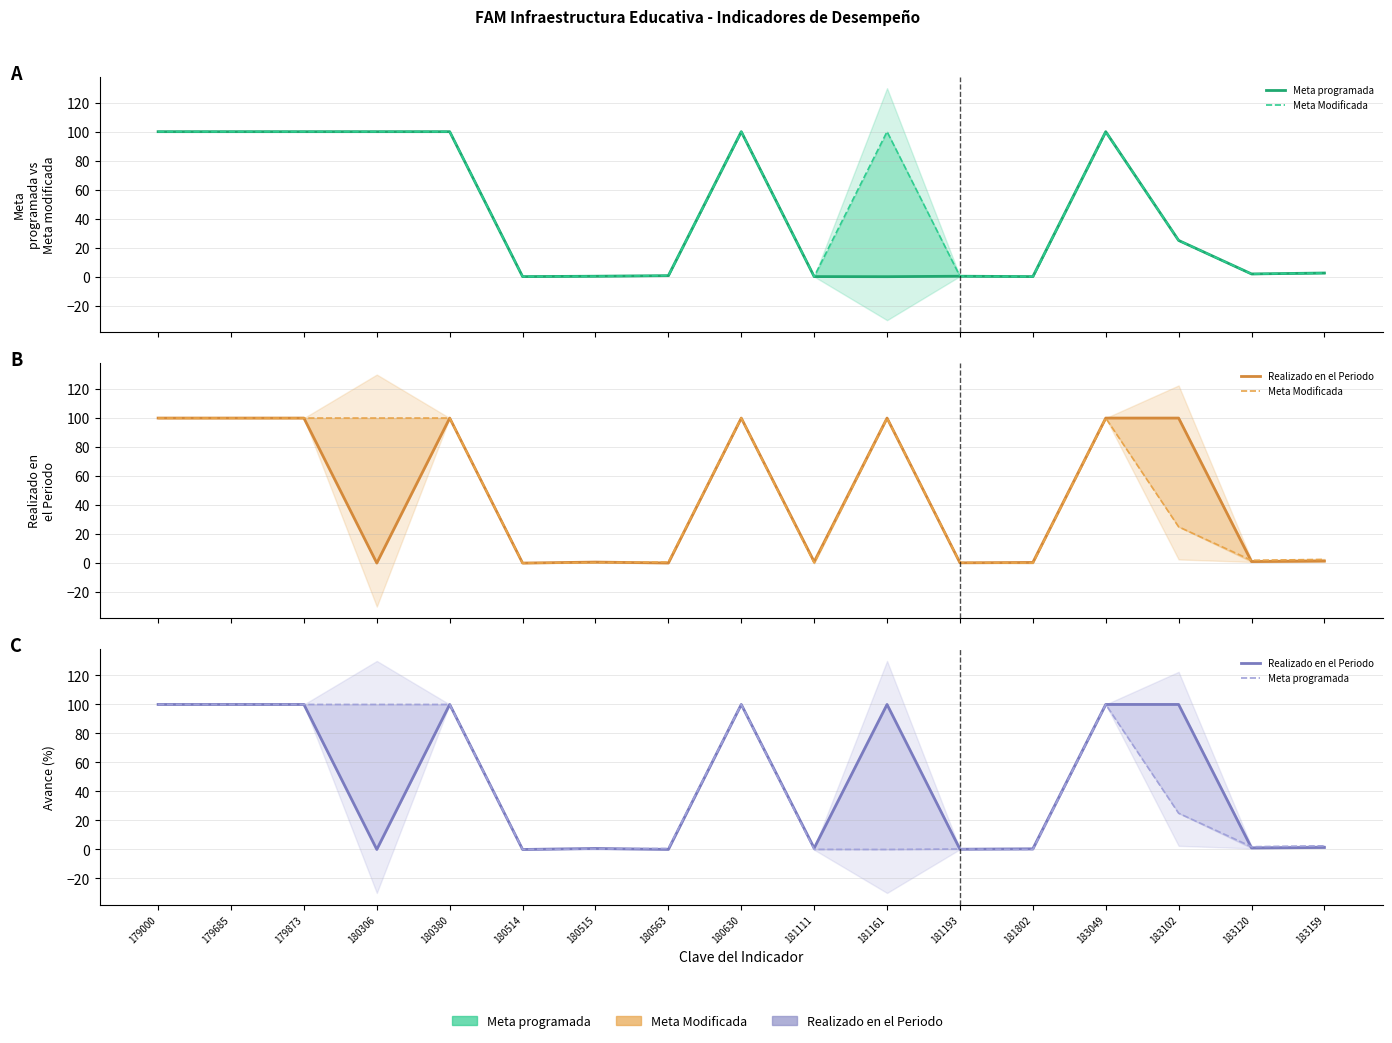

True or false: Realizado en el Periodo has a value of 0.9 at 181111.

True